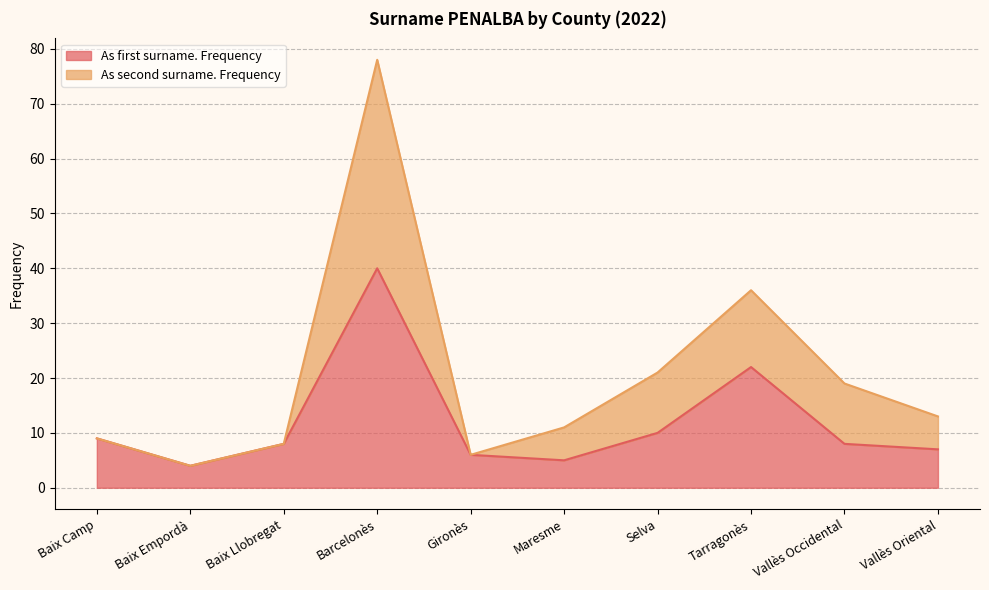

Rank the series at Tarragonès from lowest to highest value.

As first surname. Frequency, As second surname. Frequency